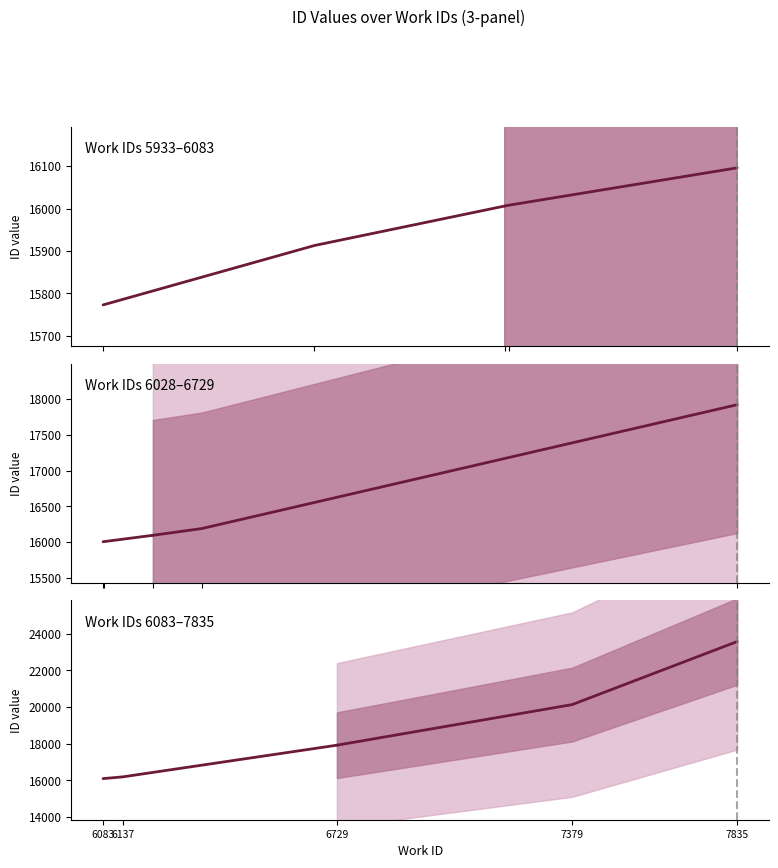

What is the sum of the Work IDs 5933–6083 values at 6729 and 6137?

31919